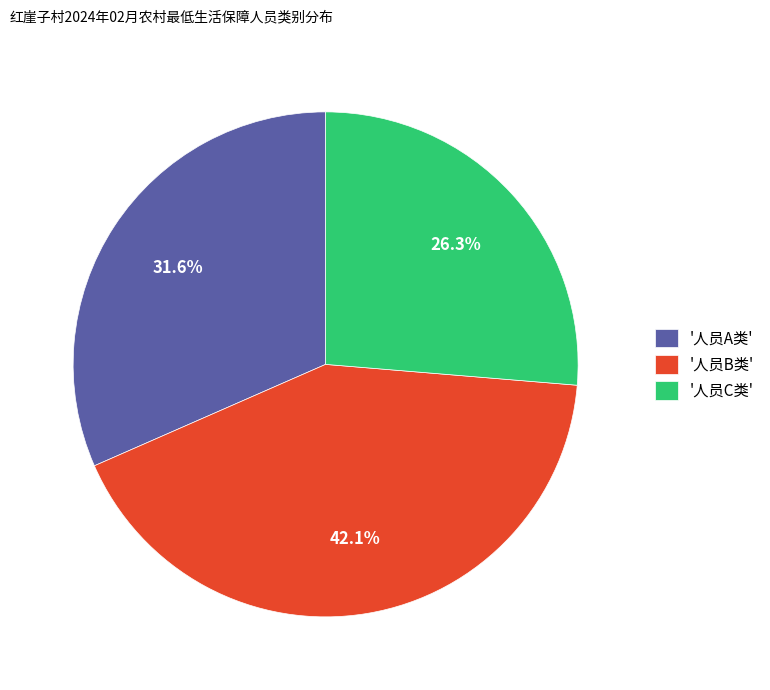

Between '人员C类' and '人员A类', which is larger?

'人员A类'